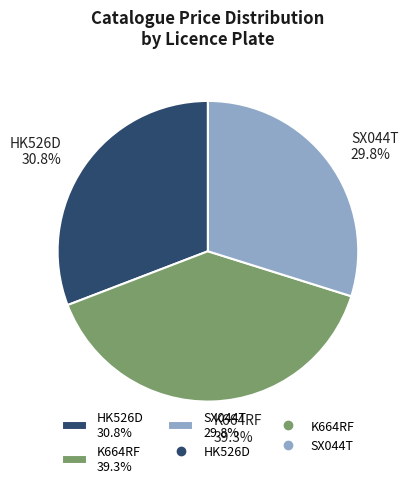

To the nearest percent, what is the combined percentage of K664RF and SX044T?

69%